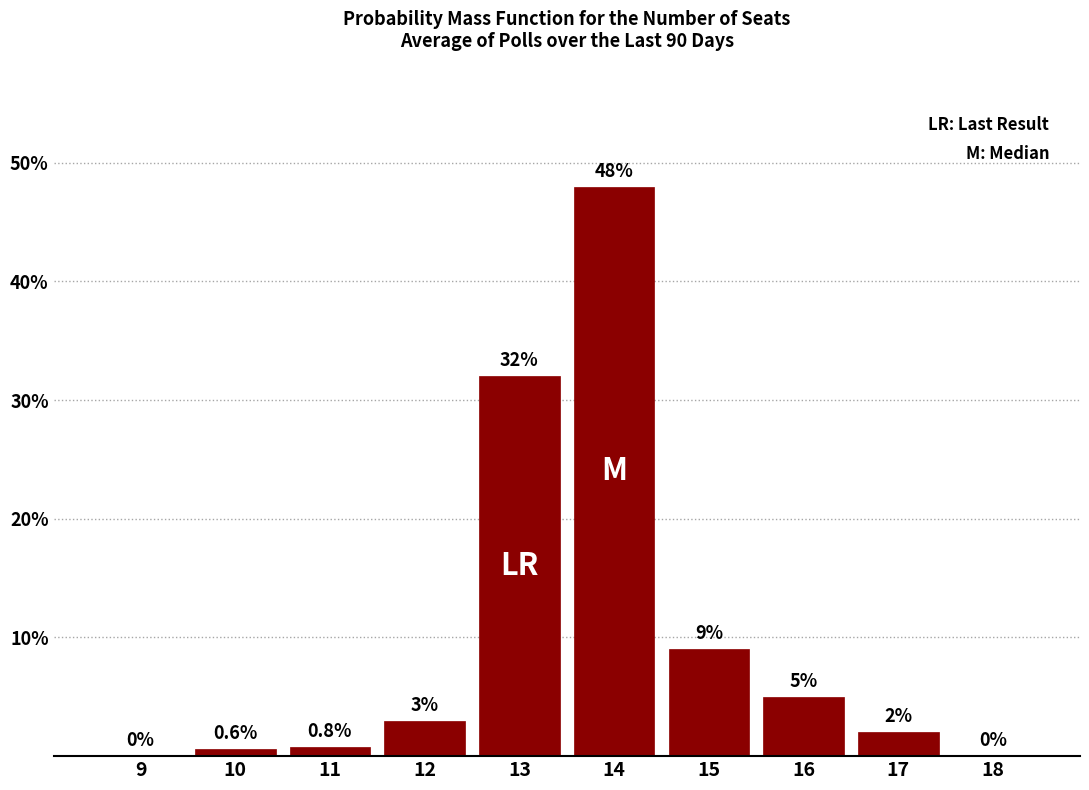

Reading left to right, what are all the values shown in this chart?

9=0.0	10=0.6	11=0.8	12=3.0	13=32.0	14=48.0	15=9.0	16=5.0	17=2.0	18=0.0